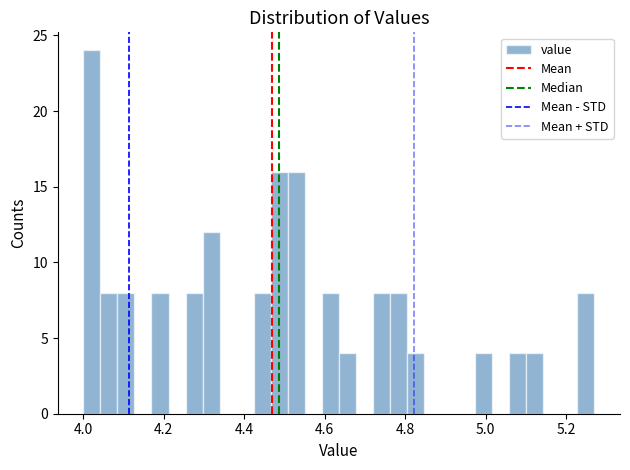

Around what value on the x-axis is the tallest bar? Give the approximate position of its centre, as read against the axis.

4.02